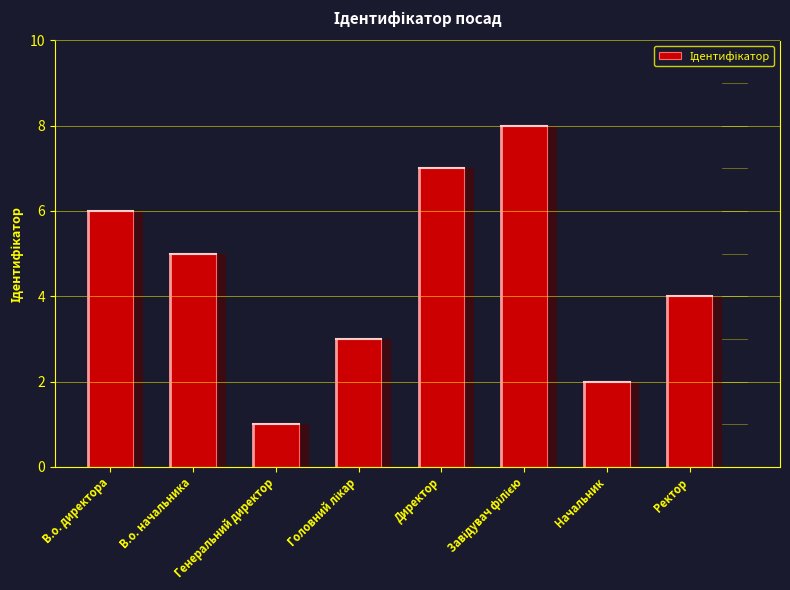

Rank the categories by value from highest to lowest.

Завідувач філією, Директор, В.о. директора, В.о. начальника, Ректор, Головний лікар, Начальник, Генеральний директор